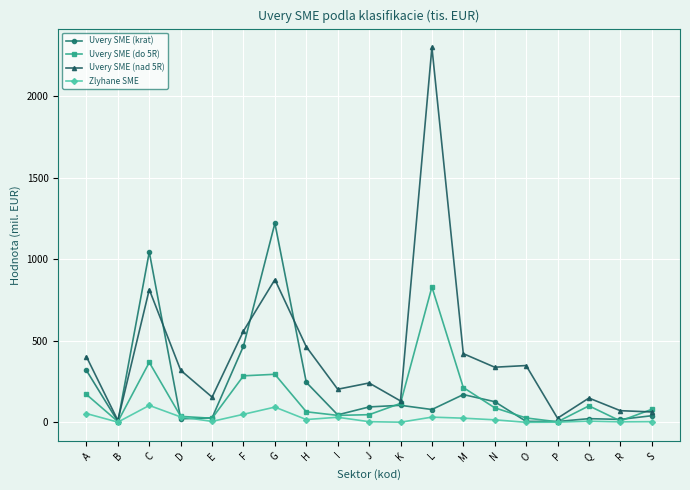

The value of Uvery SME (do 5R) at S is 79.6. True or false?

True